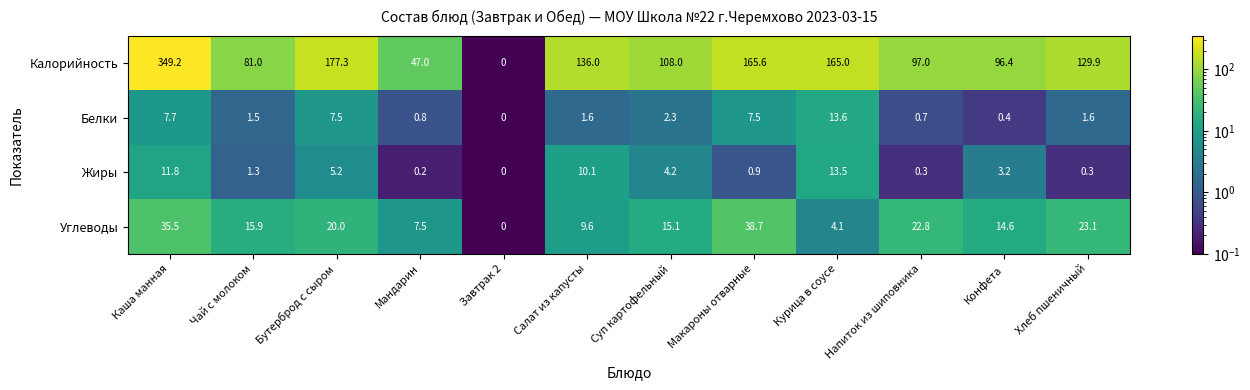

What is the difference between the maximum and minimum values in the Жиры series?

13.5